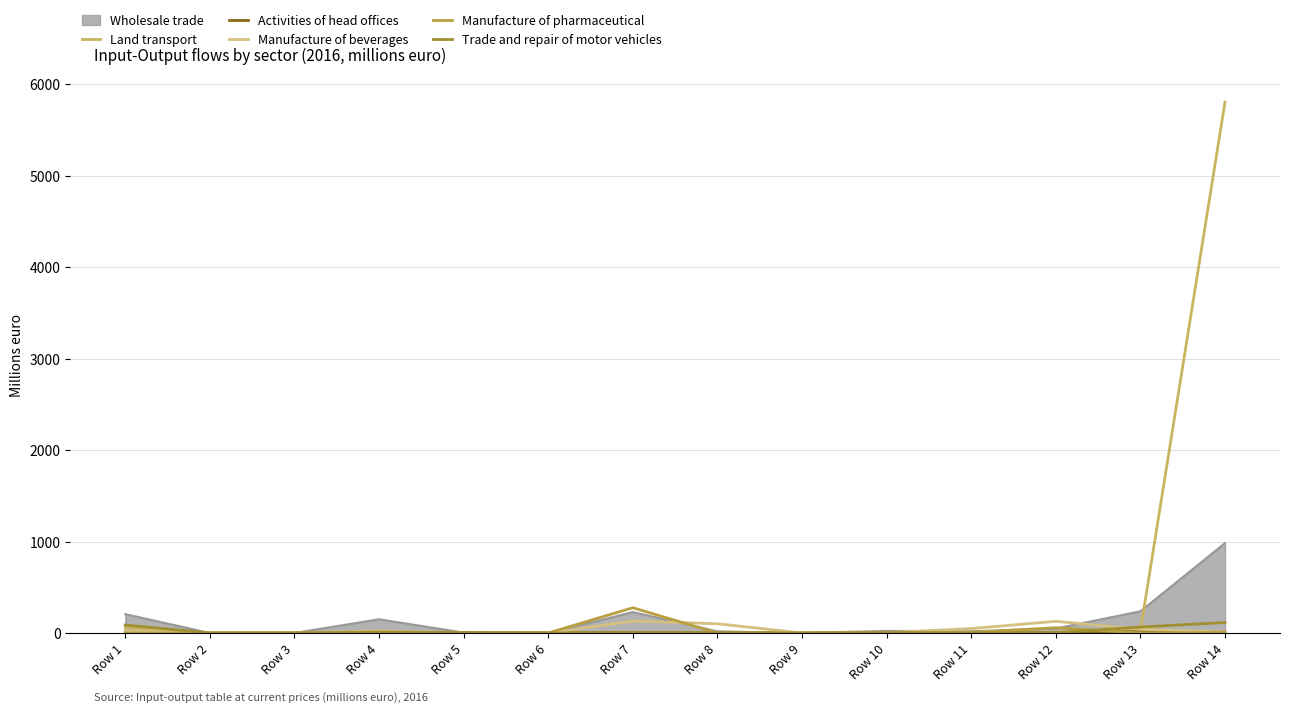

Between which two adjacent categories do Manufacture of pharmaceutical and Trade and repair of motor vehicles first intersect?

Row 4 and Row 5